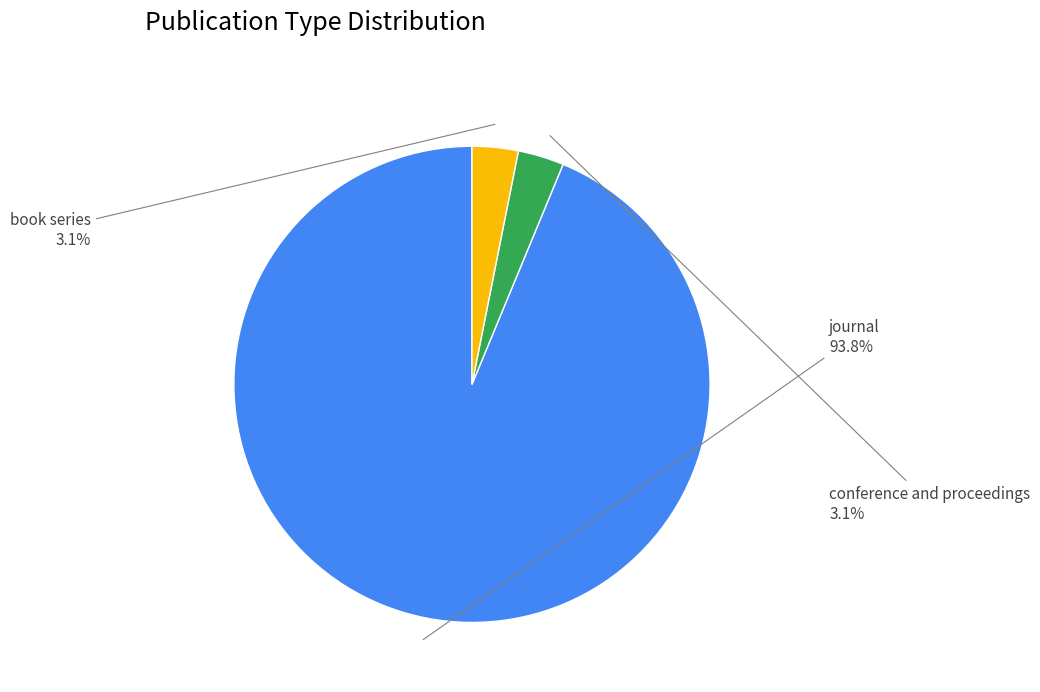

Which category has the biggest portion of the pie?

journal